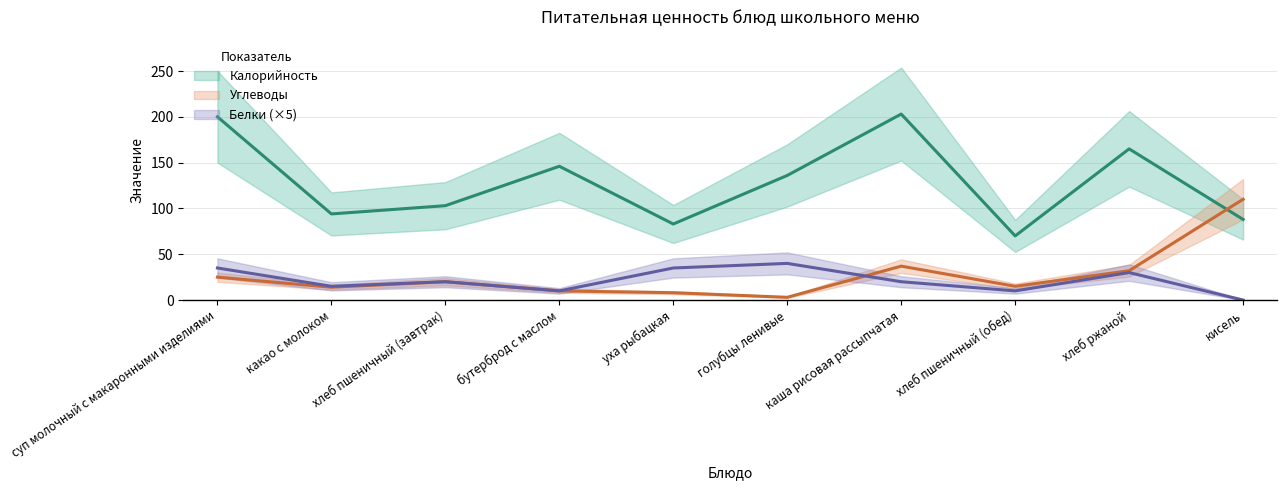

The Углеводы series shows 14 at какао с молоком. True or false?

True